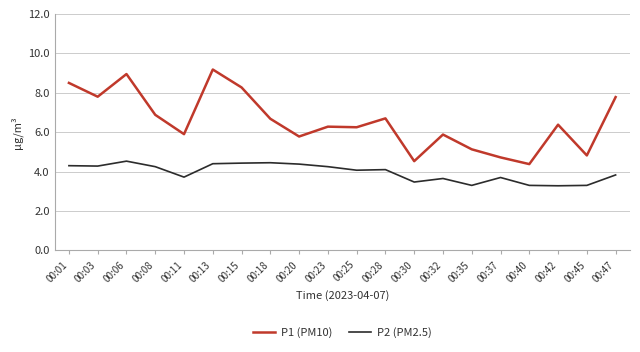

True or false: P2 (PM2.5) and P1 (PM10) cross at least once.

False